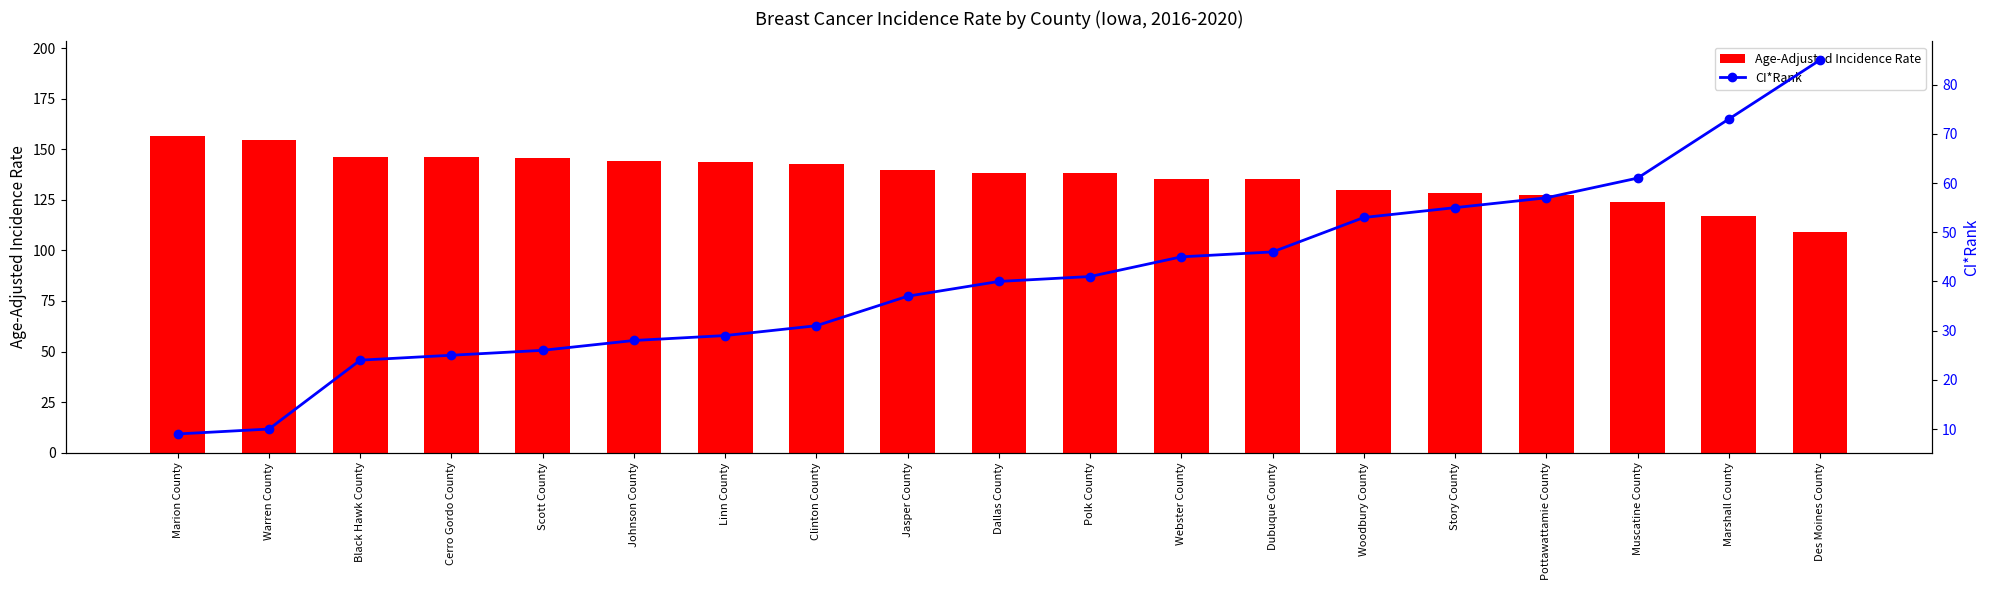

At which label is Age-Adjusted Incidence Rate closest to 132?

Woodbury County